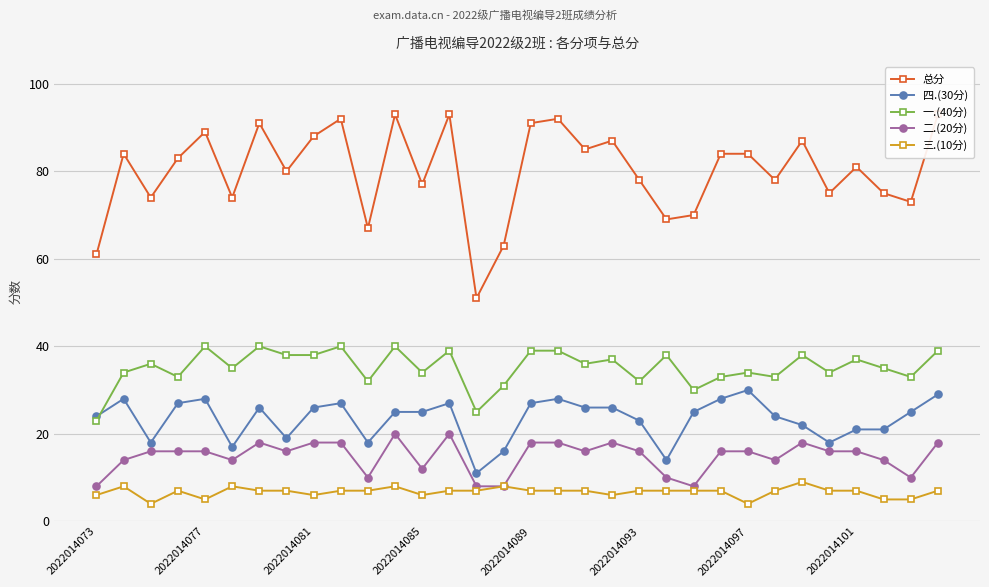

Is it true that 一.(40分) equals 33 at 30?

True